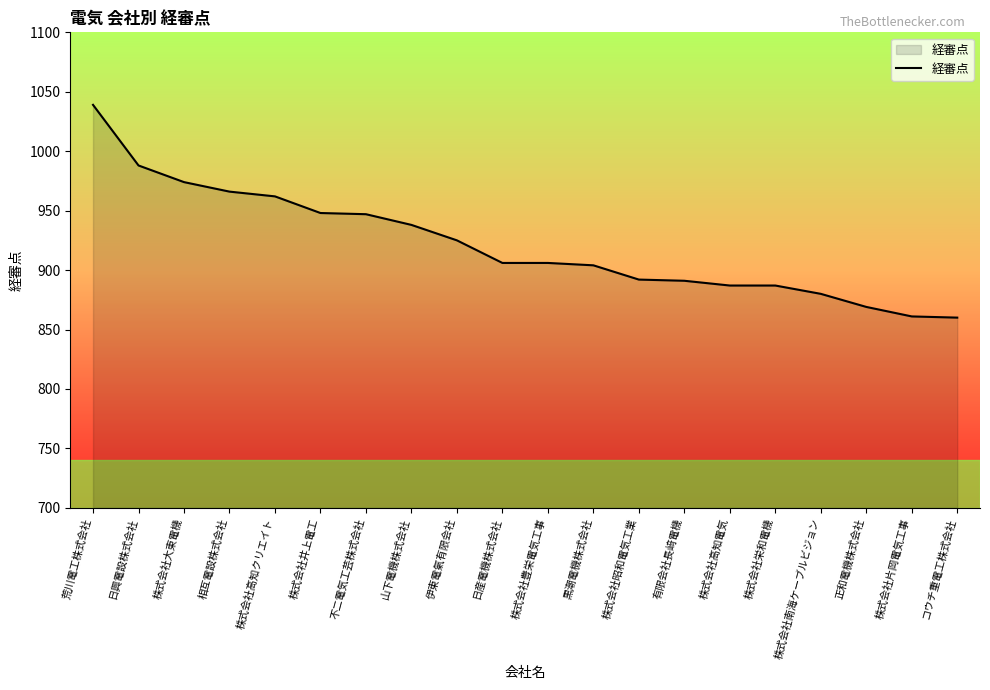

True or false: the data shows 487 at 日産電機株式会社.

False